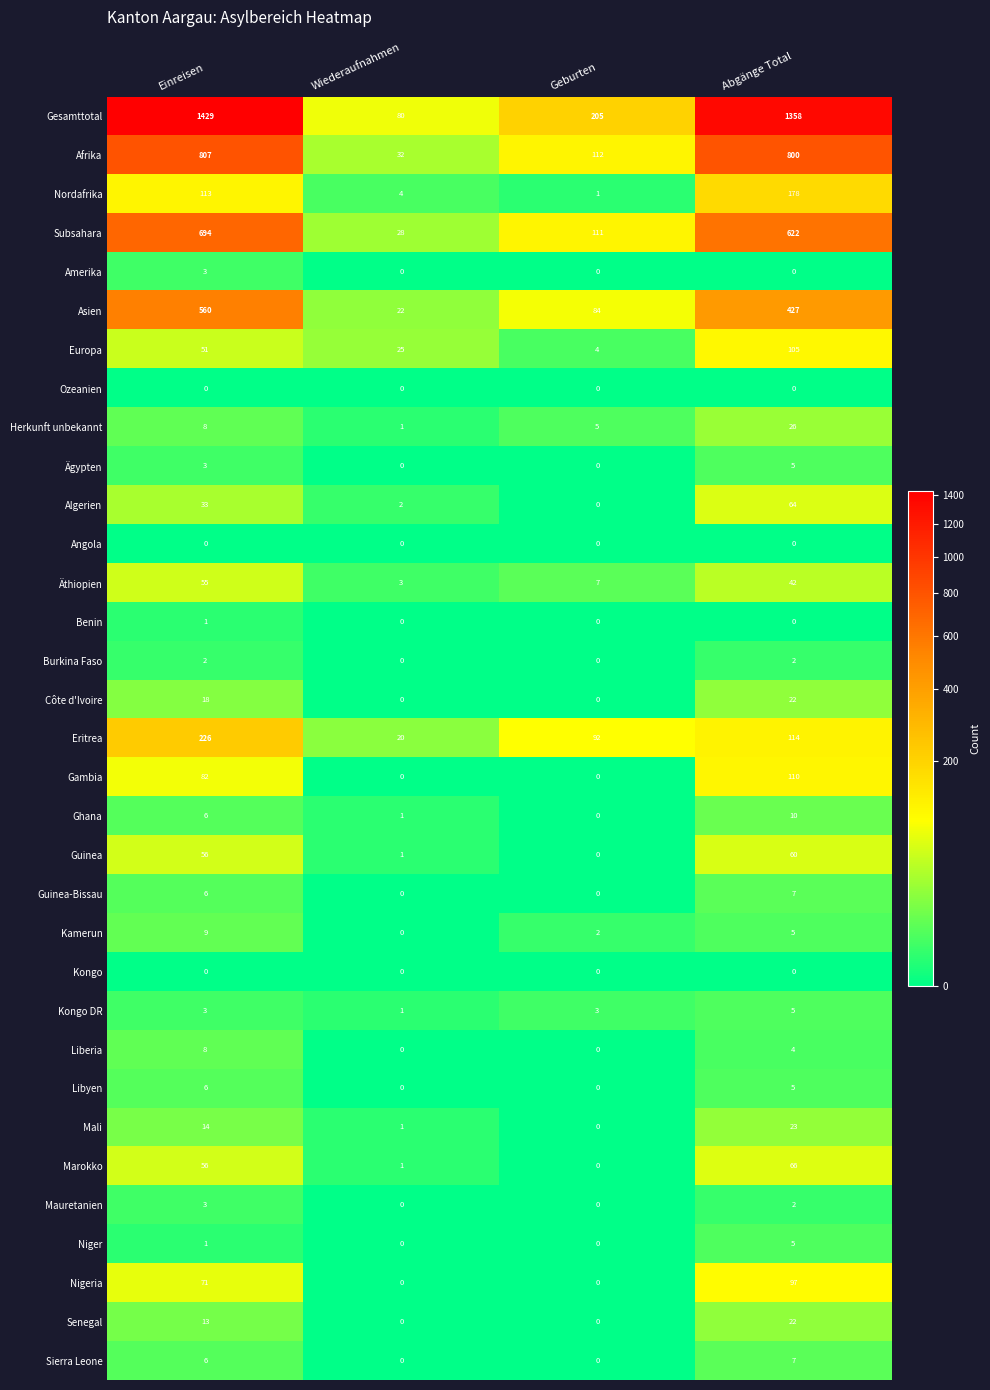

What is the total value across all series at Einreisen?

4343